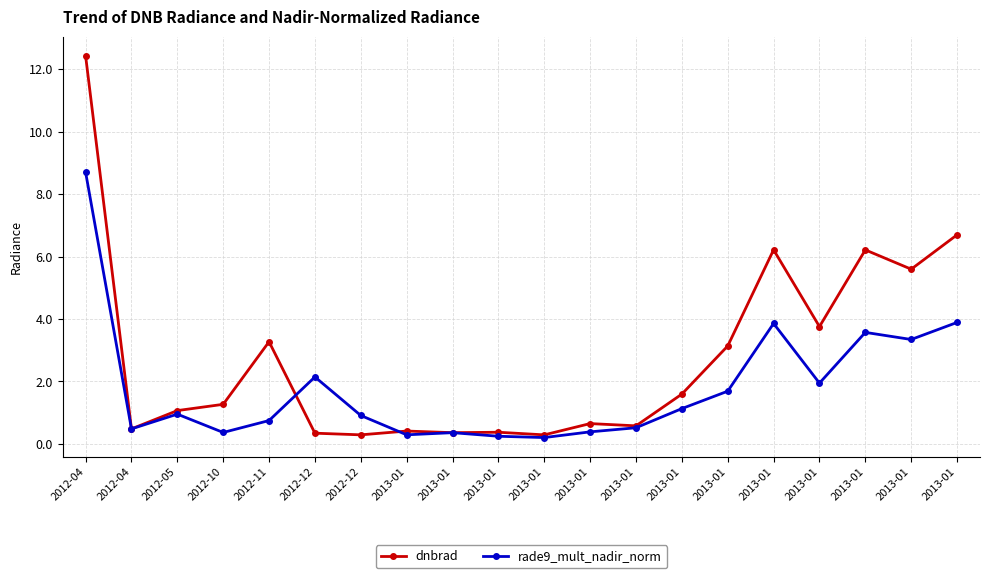

Rank the series by their maximum value, from highest to lowest.

dnbrad, rade9_mult_nadir_norm